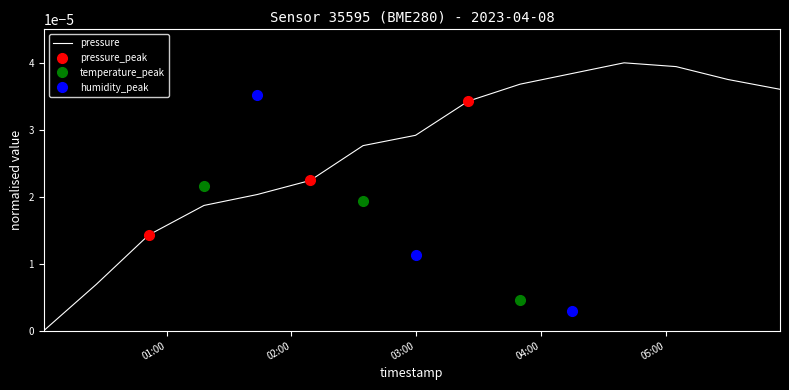

The value at 03:00 is 0.0. True or false?

False